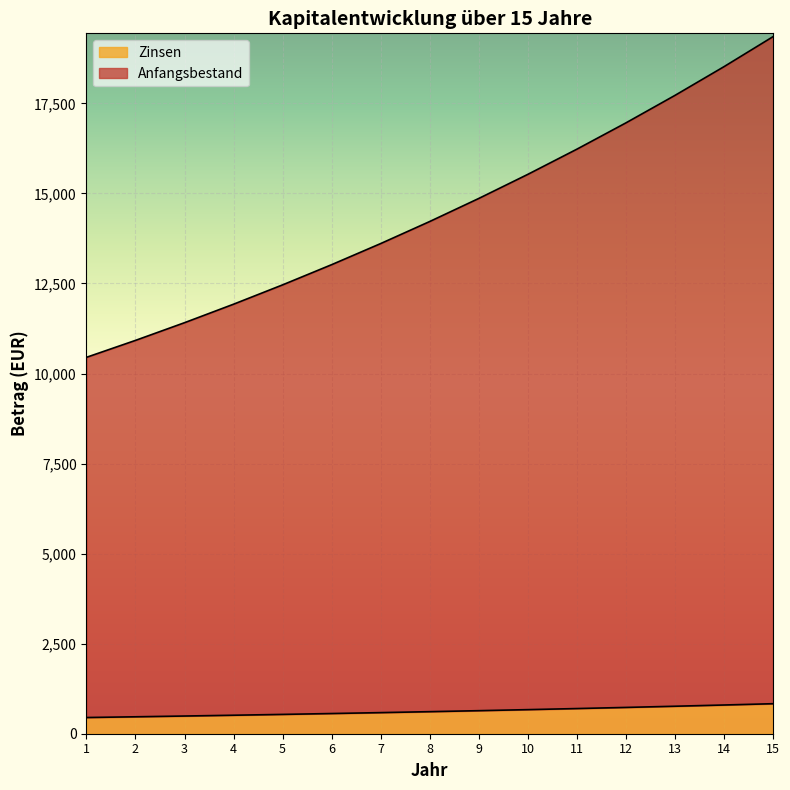

How many data points in Anfangsbestand are above 14221?

7